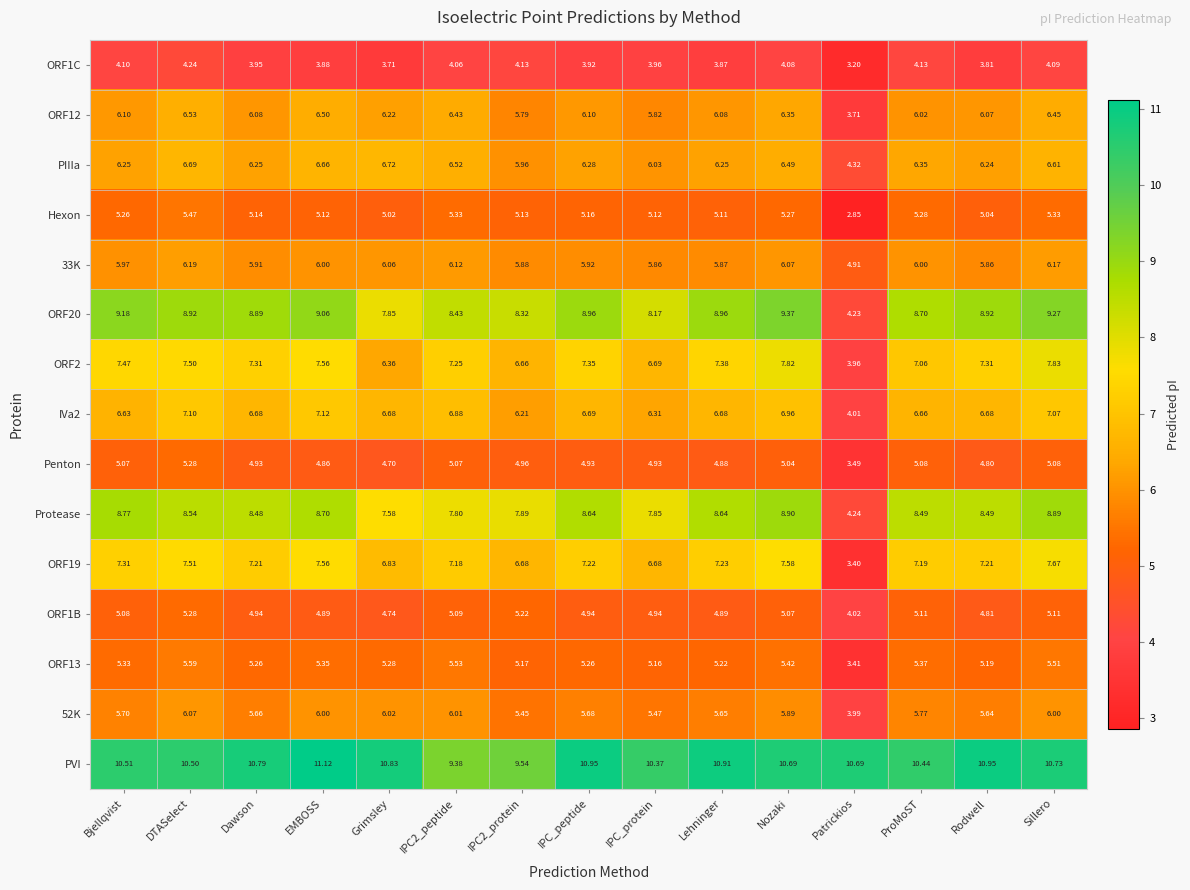

Which category has the lowest value across all series?

Patrickios